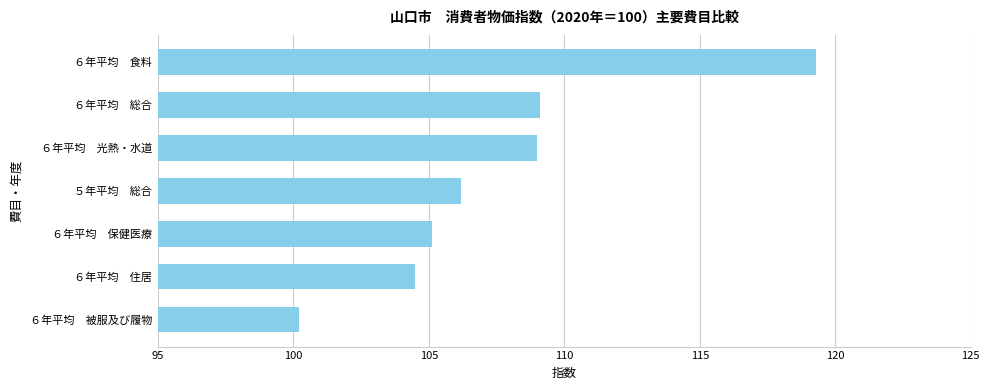

What is the minimum value shown in the chart?

100.2